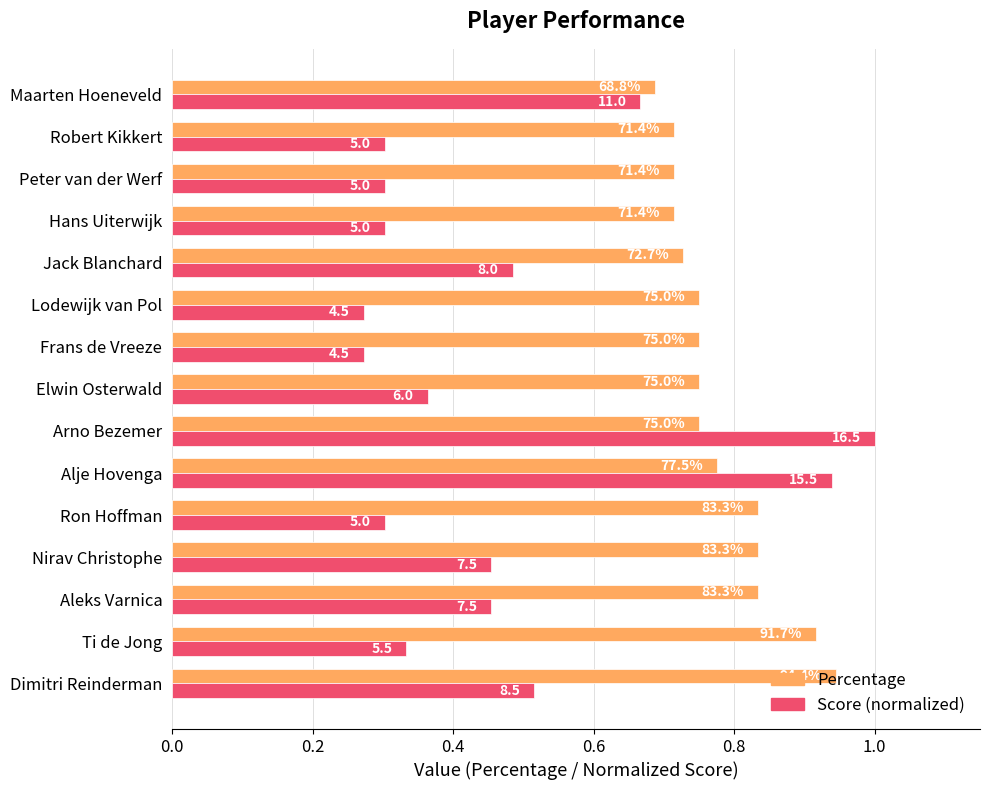

What are all the series names shown in the legend?

Percentage, Score (normalized)